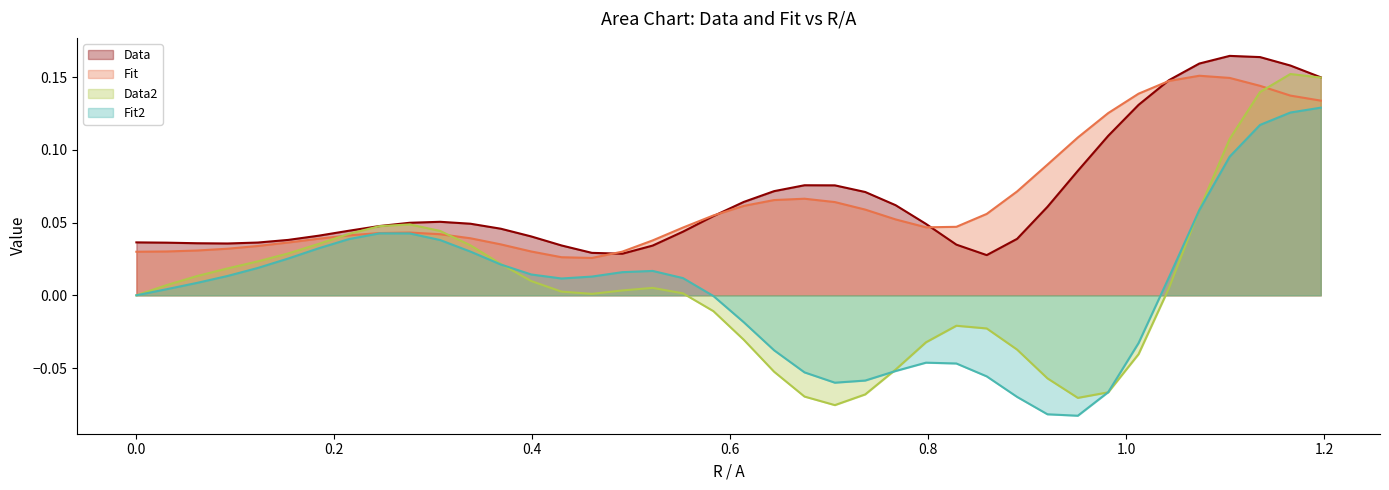

At how many categories does at least one series exceed 0?

40